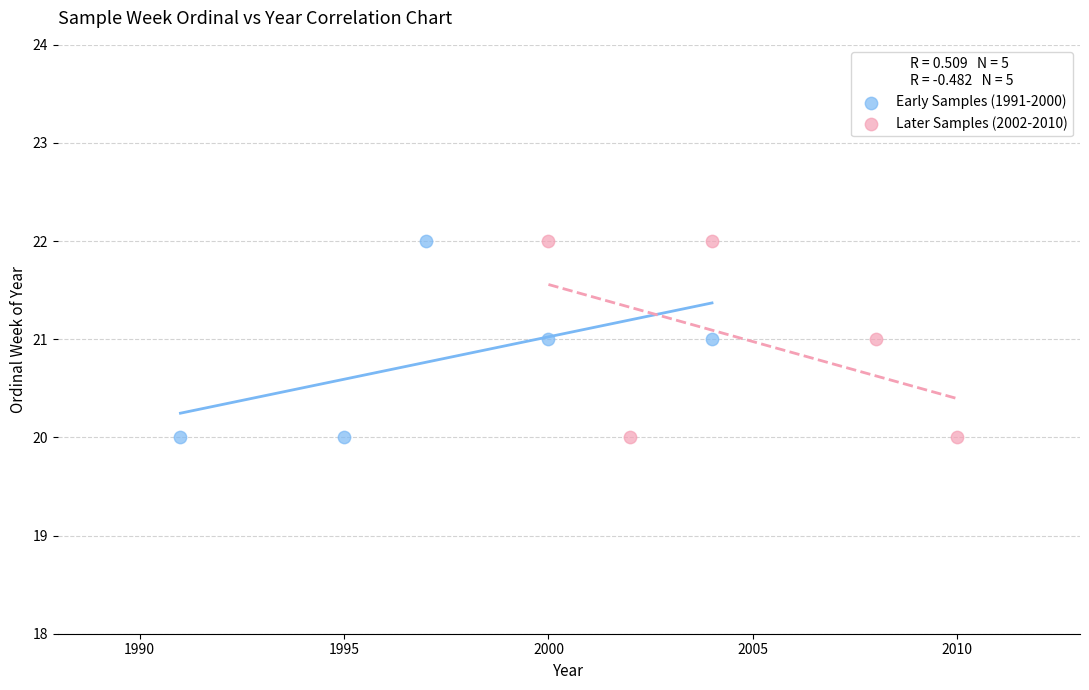

What are all the series names shown in the legend?

Early Samples (1991-2000), Later Samples (2002-2010)